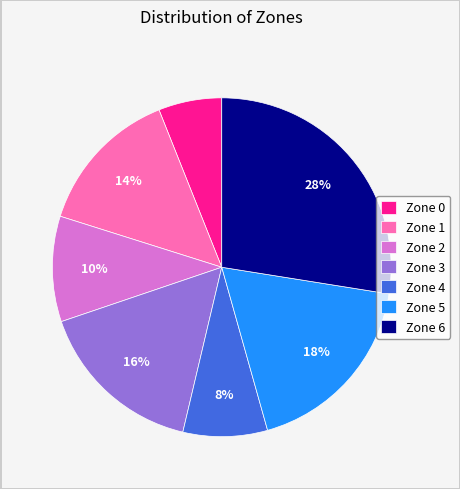

The Zone 3 slice represents 16% of the pie. True or false?

True